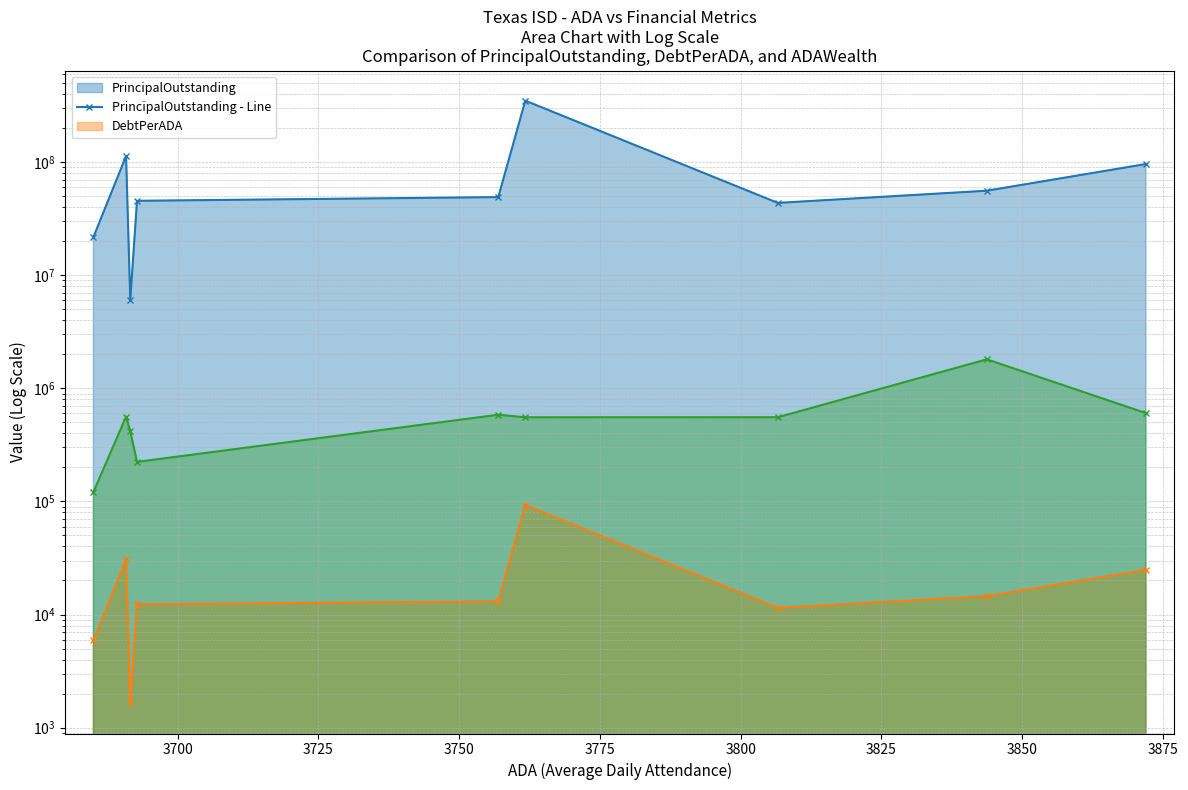

True or false: DebtPerADA - Line and PrincipalOutstanding - Line intersect in this chart.

False